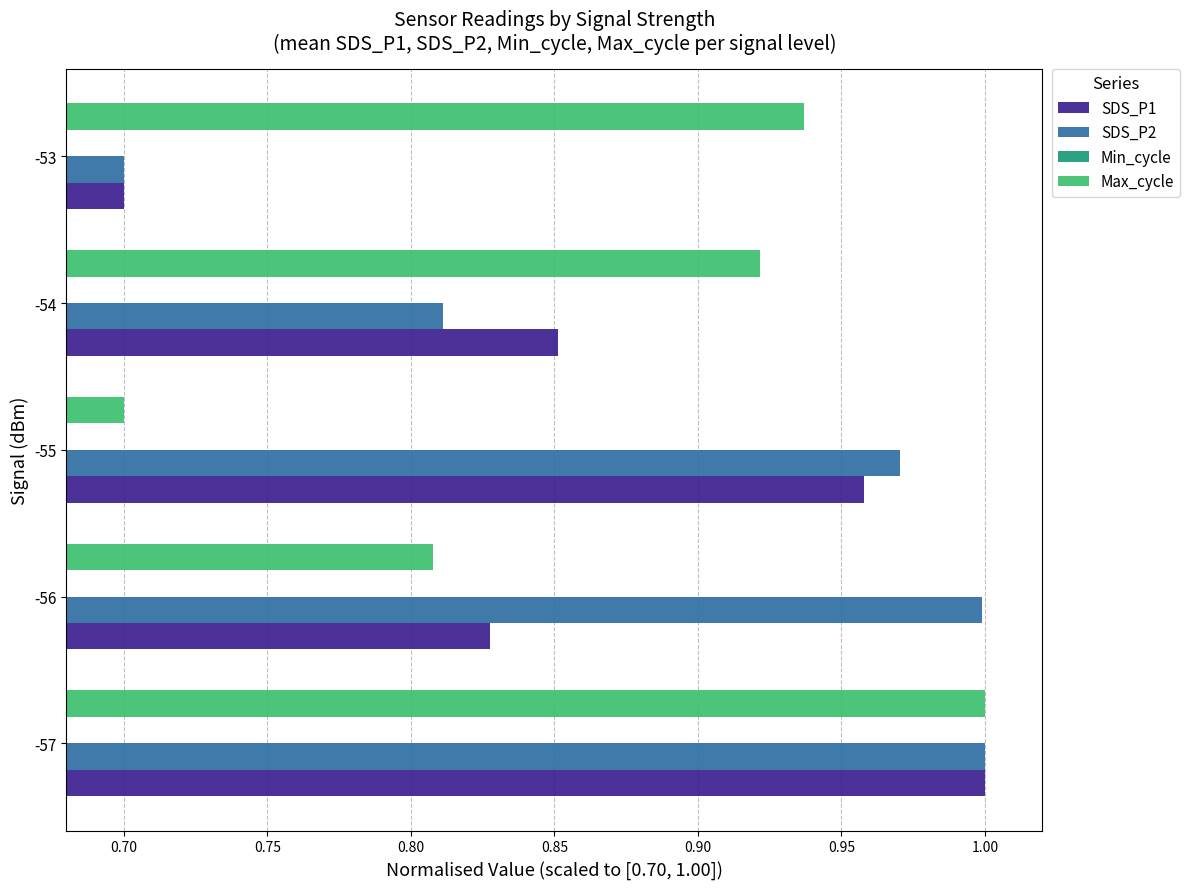

The SDS_P1 series shows 0.3 at -56. True or false?

False